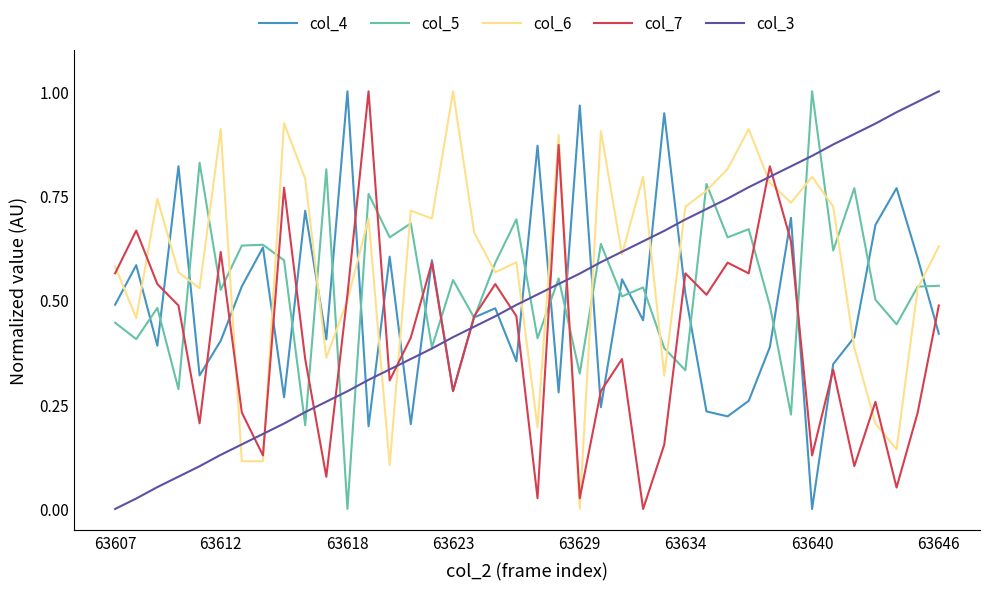

Which series ends up on top after the final intersection of col_6 and col_4?

col_6